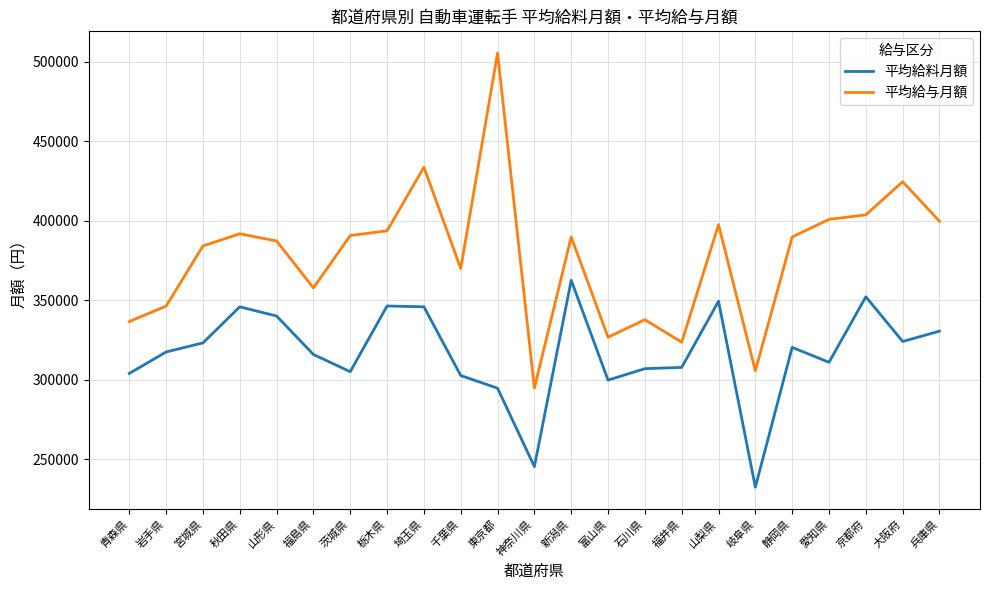

How many interior local peaks does the 平均給与月額 series have?

7